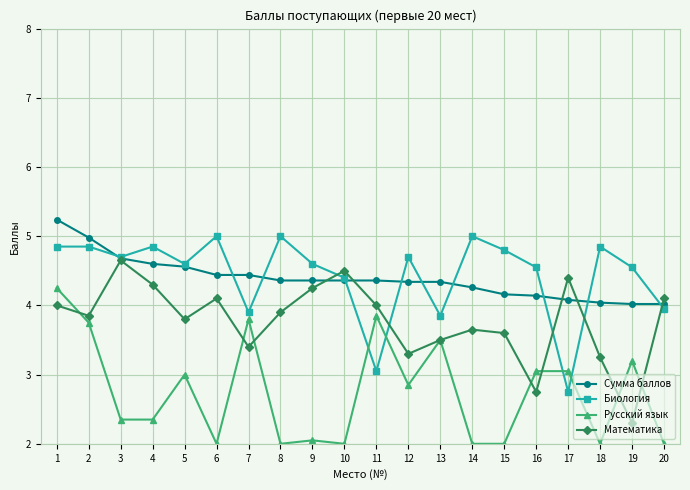

What is the difference between the second highest and second lowest values in the Русский язык series?

1.9